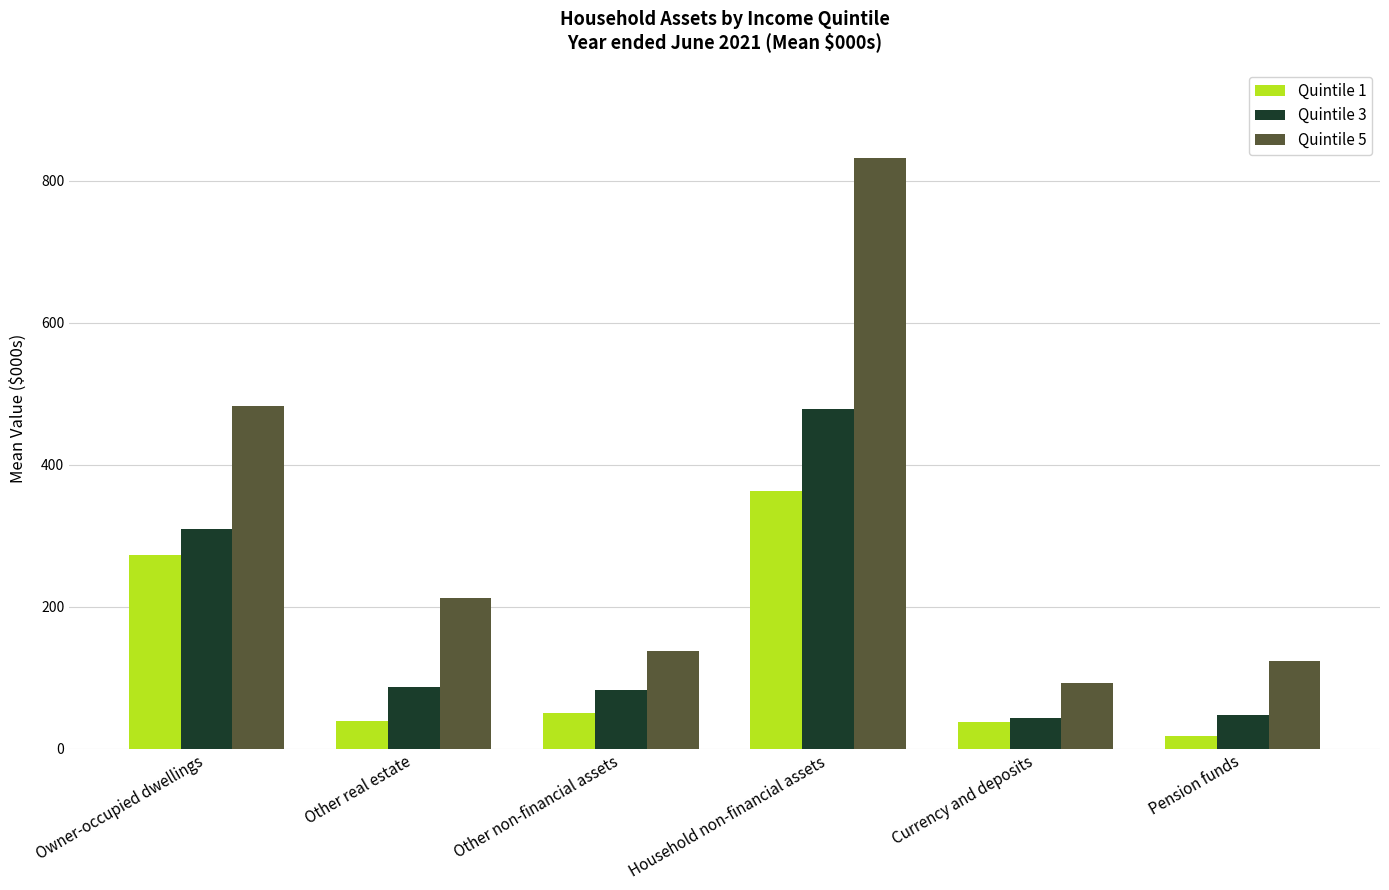

What is the label of the 2nd bar from the left?

Other real estate